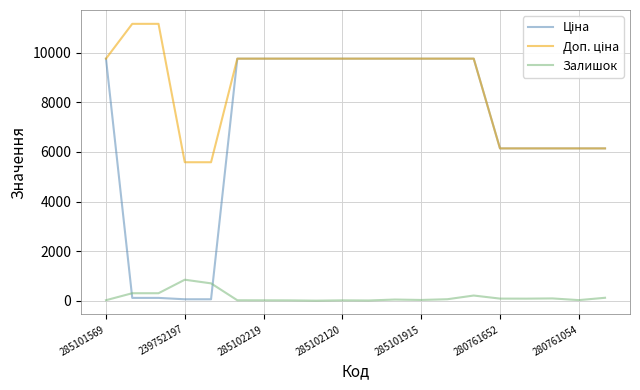

How many lines are shown in the chart?

3